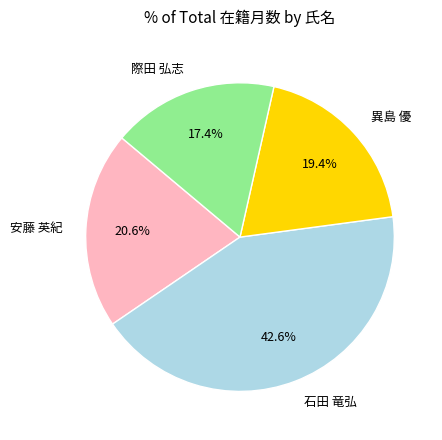

Which has a higher value, 異島 優 or 安藤 英紀?

安藤 英紀